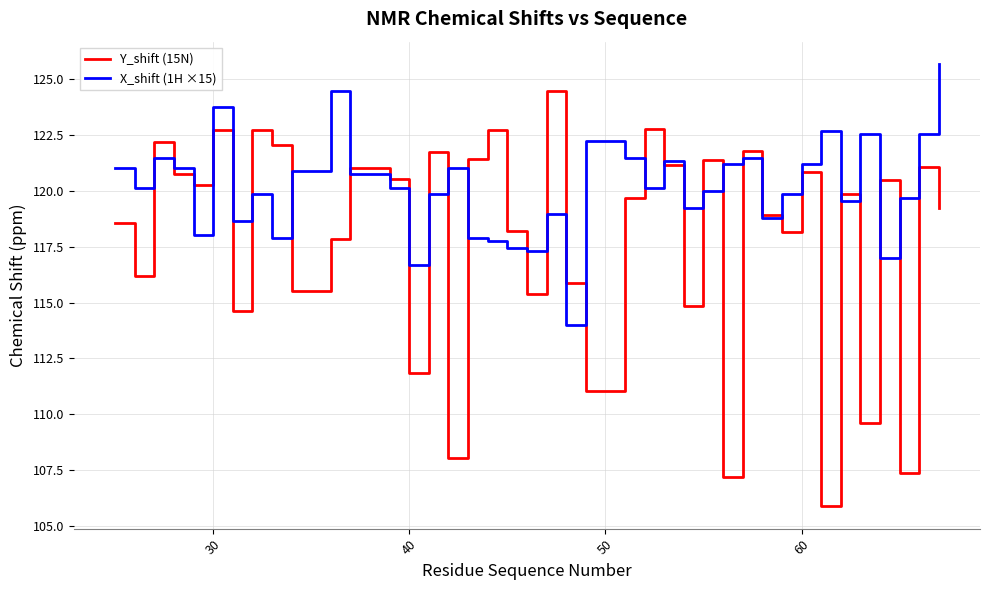

Which series has the widest spread of values?

Y_shift (15N)